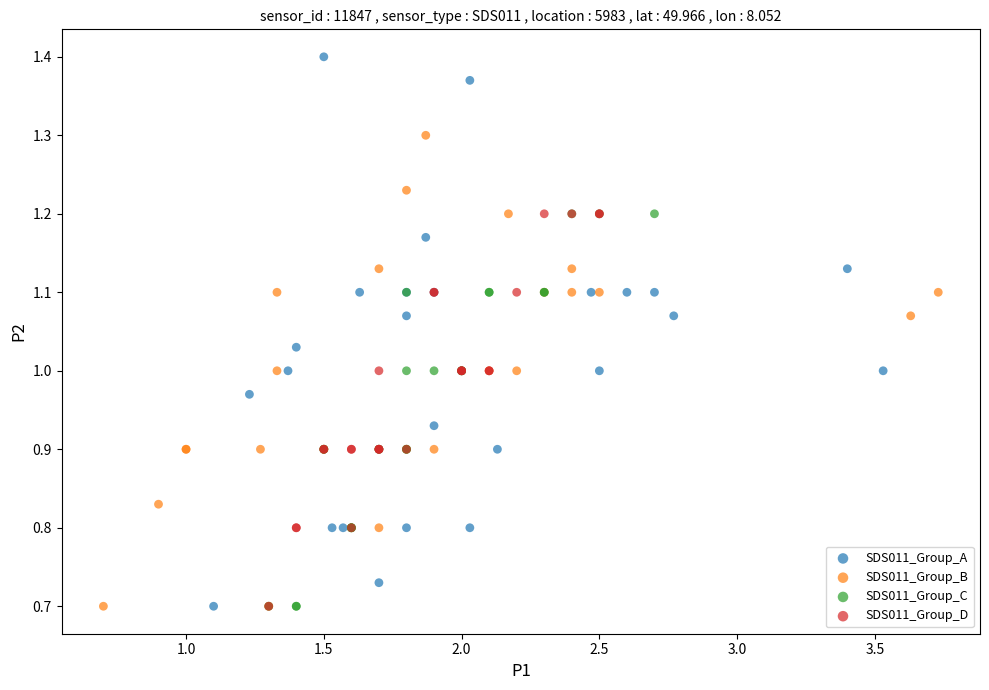

Which series has the largest Y range (max minus min)?

SDS011_Group_A